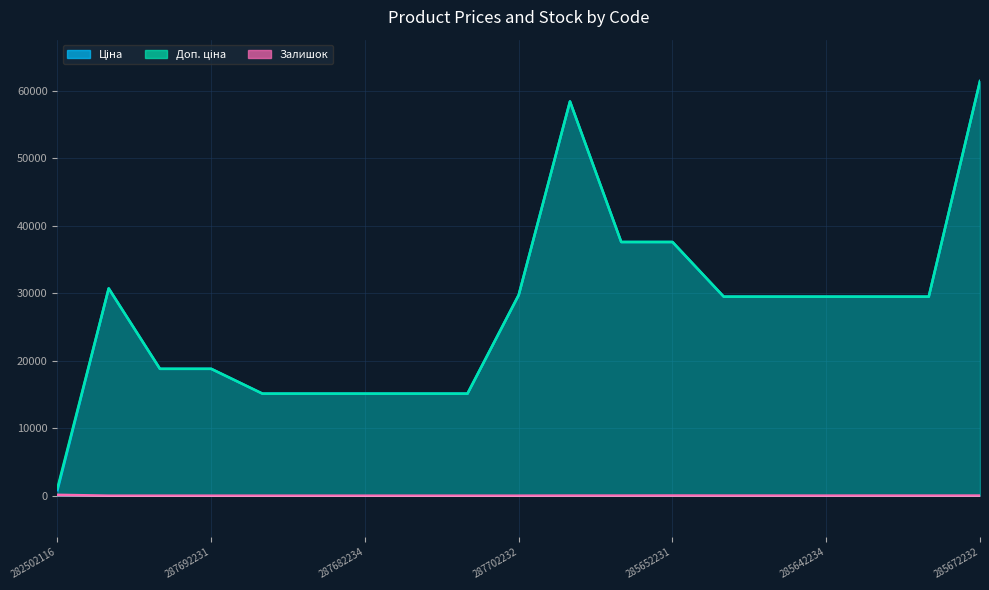

What is the label of the 5th point from the right?

285642235